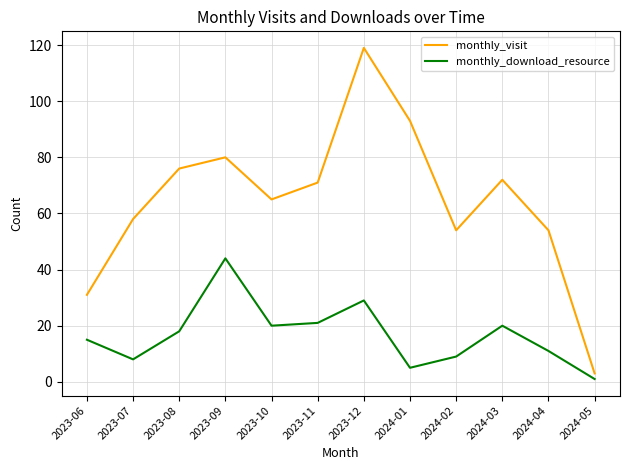

Does the chart have visible grid lines?

Yes